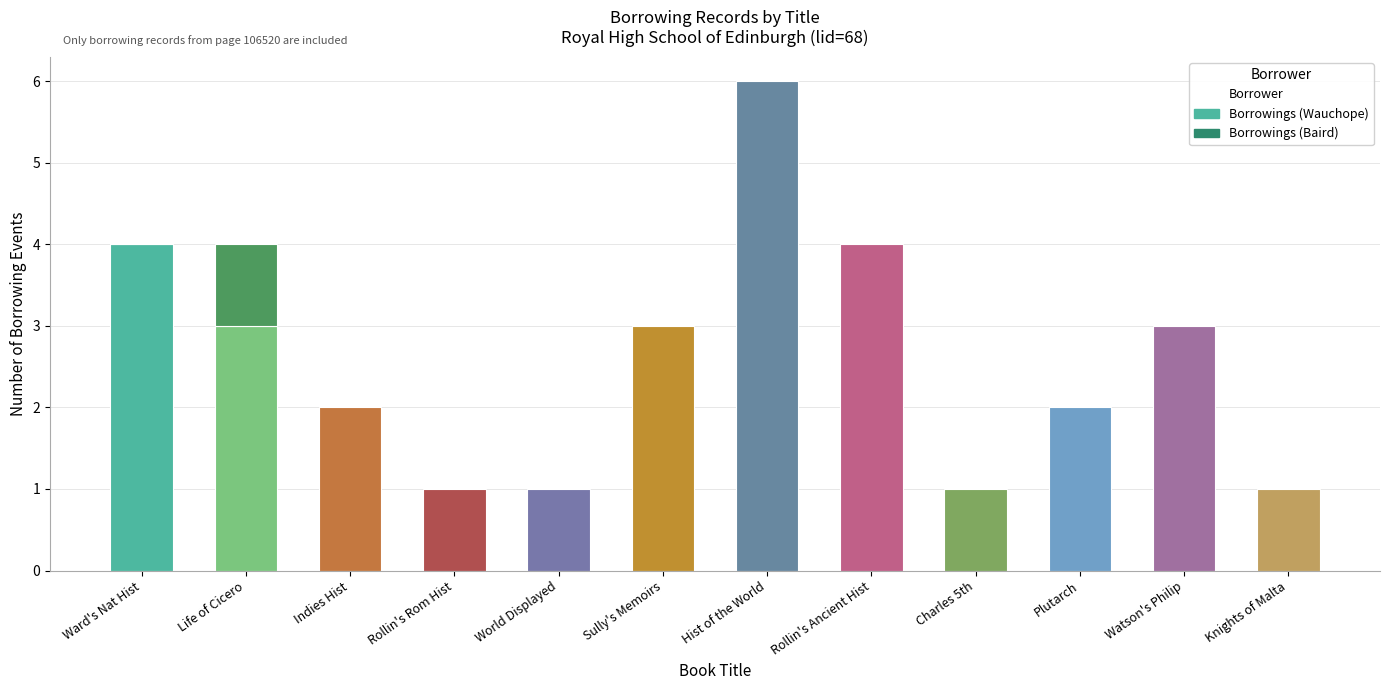

At which category is the sum across all series the highest?

Hist of the World